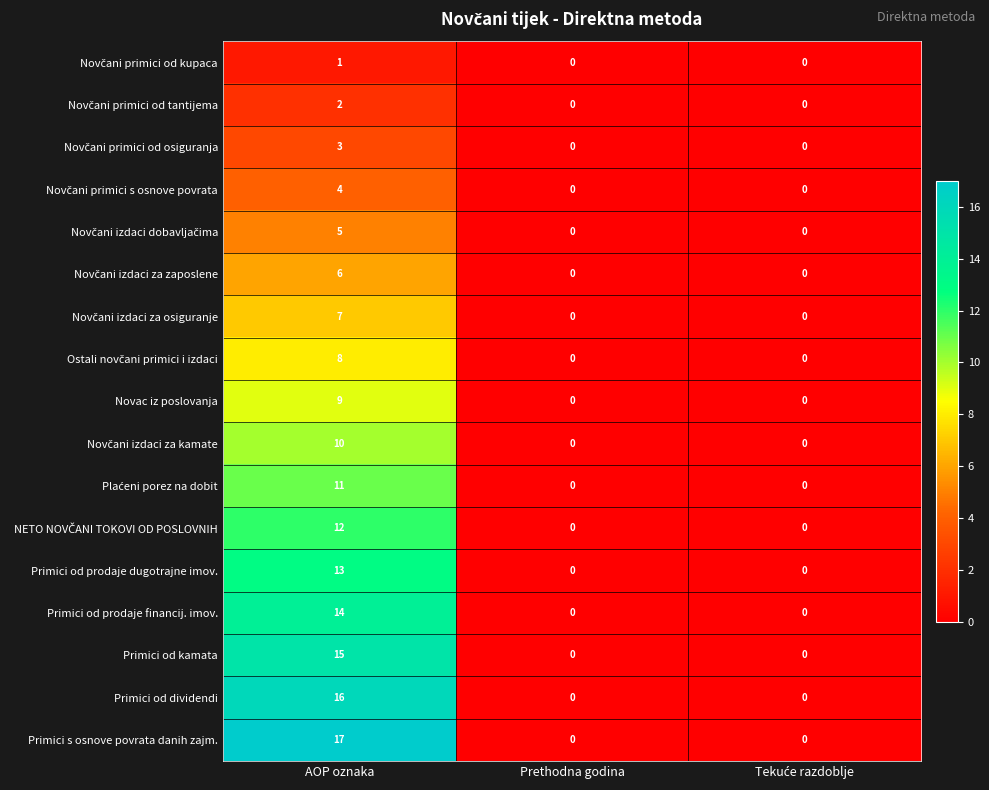

At which category does the chart reach its peak across all series?

AOP oznaka